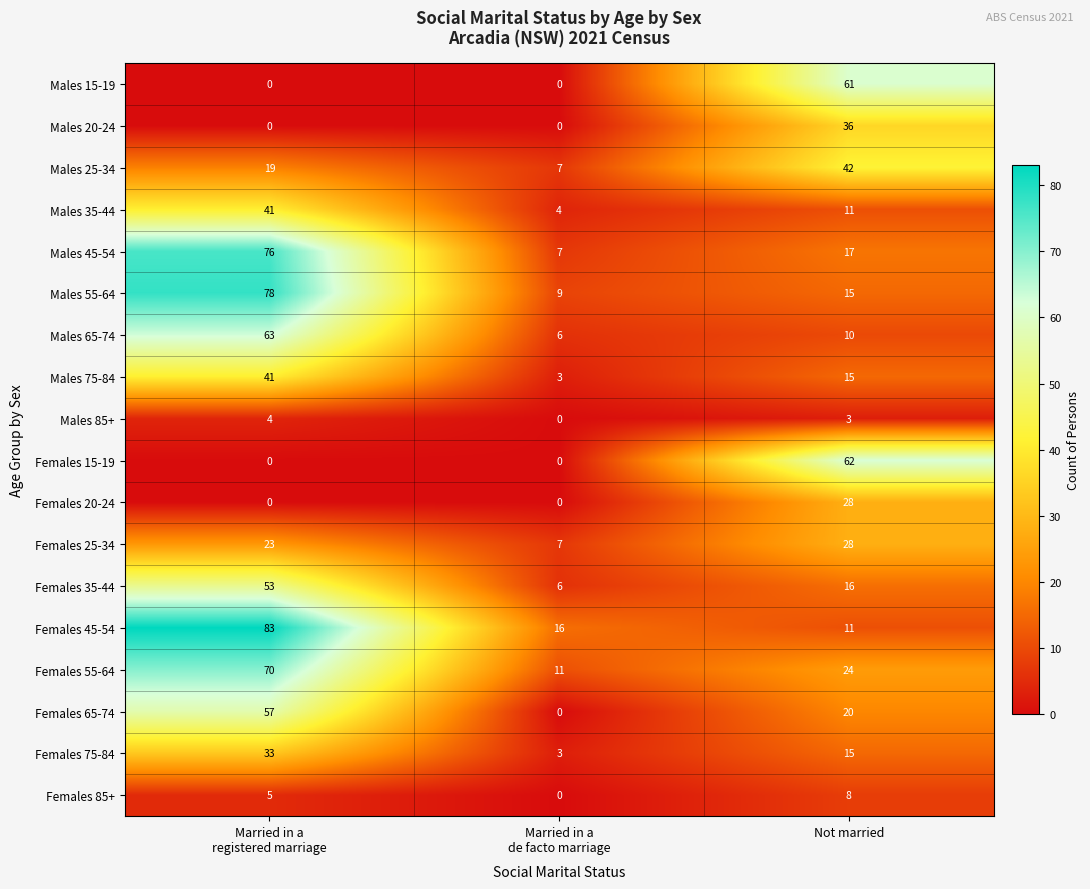

What is the sum of all Females 85+ values?

13